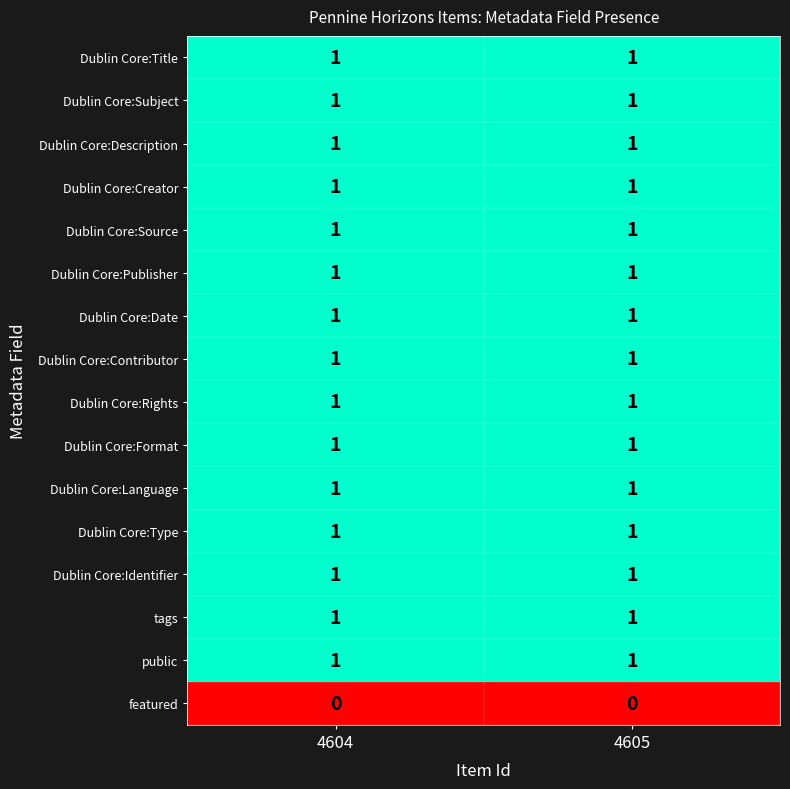

What is the total value across all series at 4605?

15